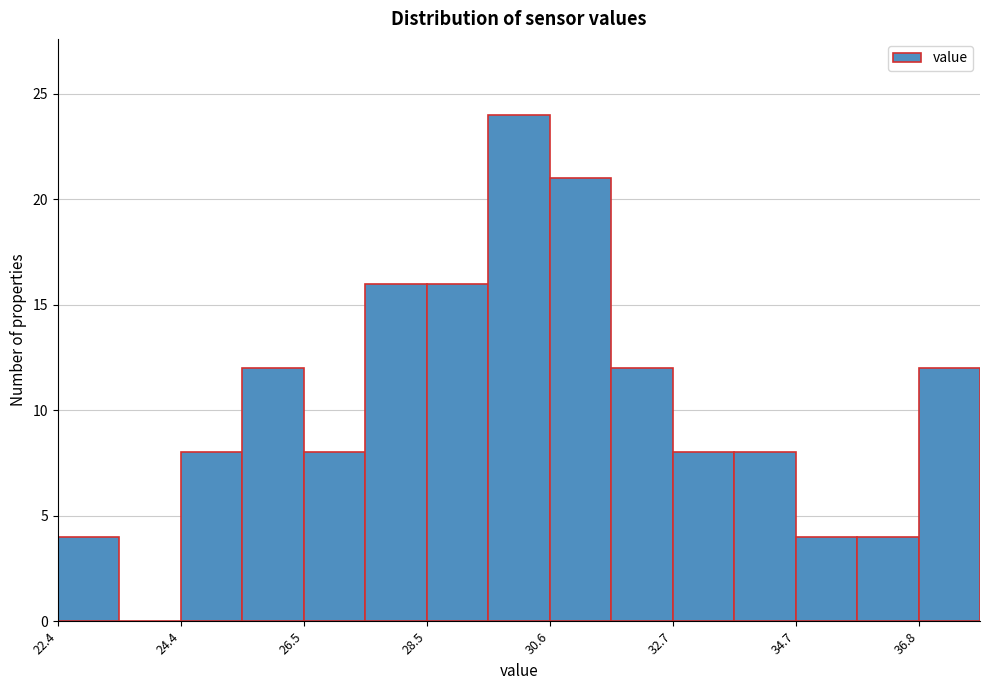

Around what value on the x-axis is the tallest bar? Give the approximate position of its centre, as read against the axis.

30.0